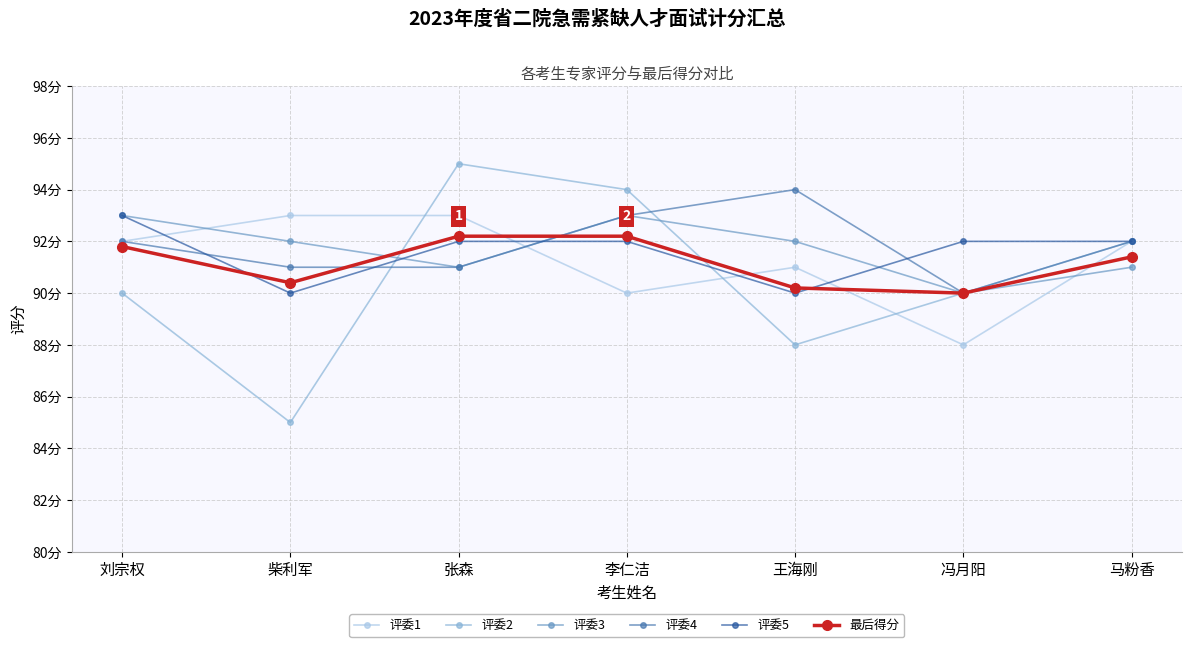

Count the 评委1 values in the range 90 to 93.

6